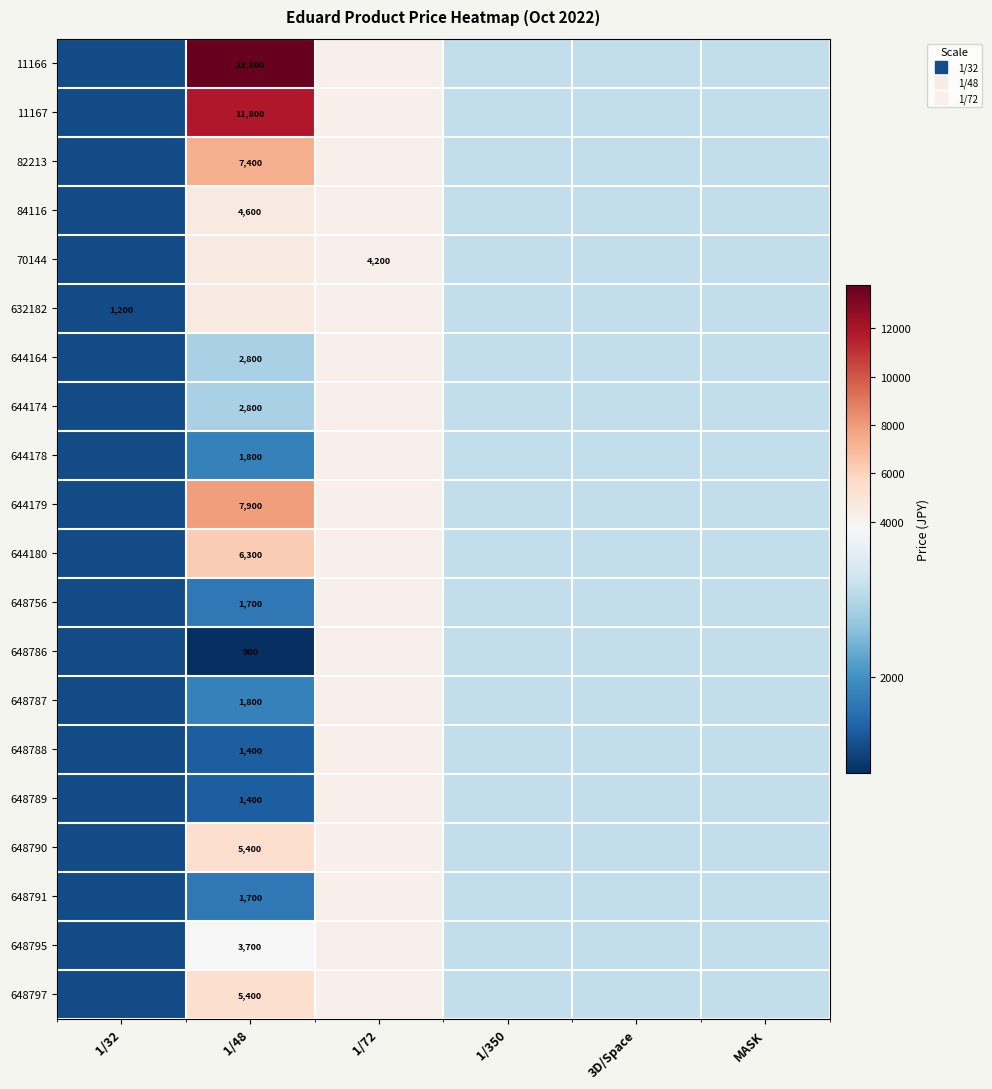

Between 3D/Space and MASK, which is larger?

3D/Space